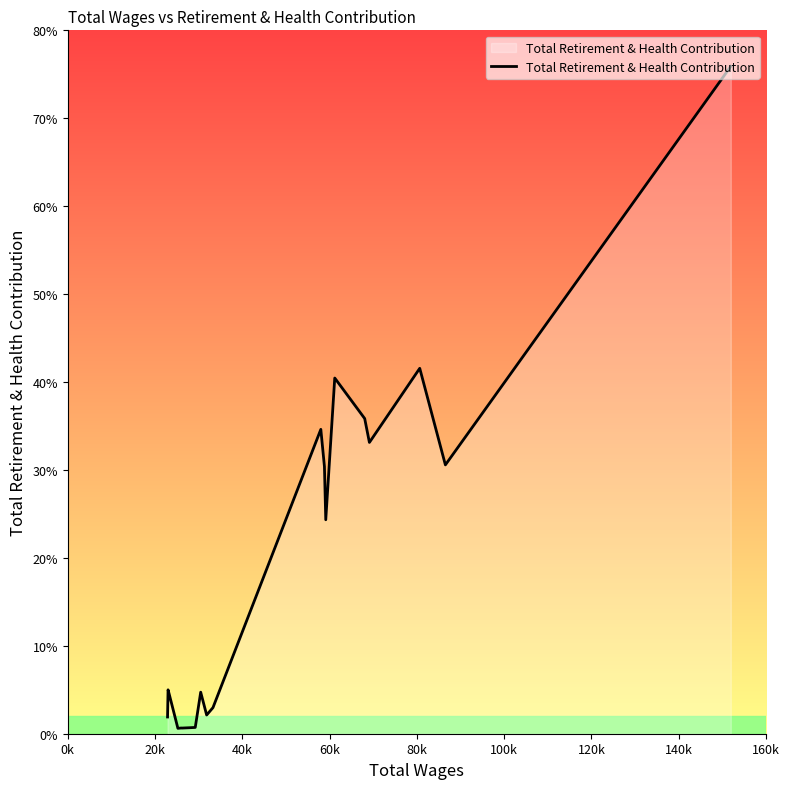

Reading left to right, what are all the values shown in this chart?

1904	4991	4545	613	650	643	679	715	4725	2128	2966	34617	30391	24334	40456	35845	33128	41560	30575	75903